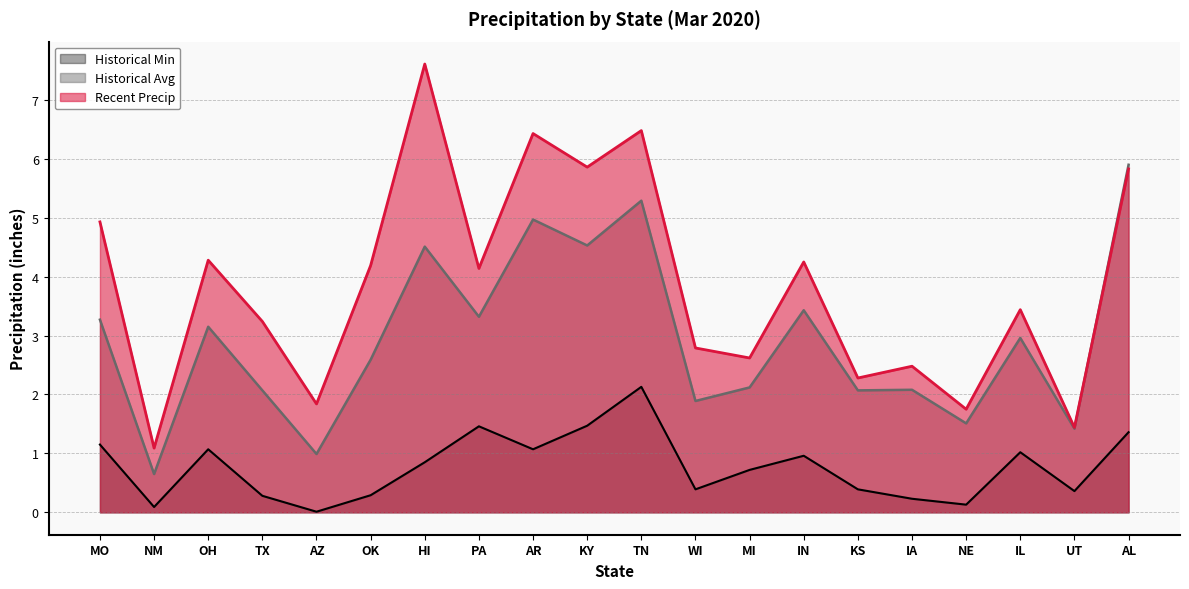

True or false: Historical Min and Recent Precip intersect in this chart.

False